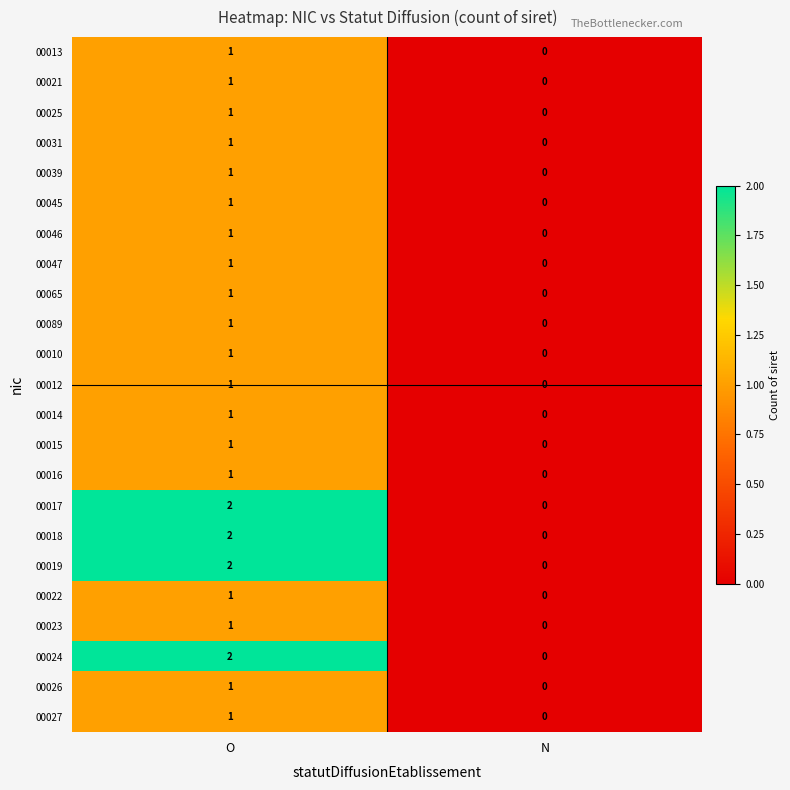

Rank the categories by 00021 value from lowest to highest.

N, O